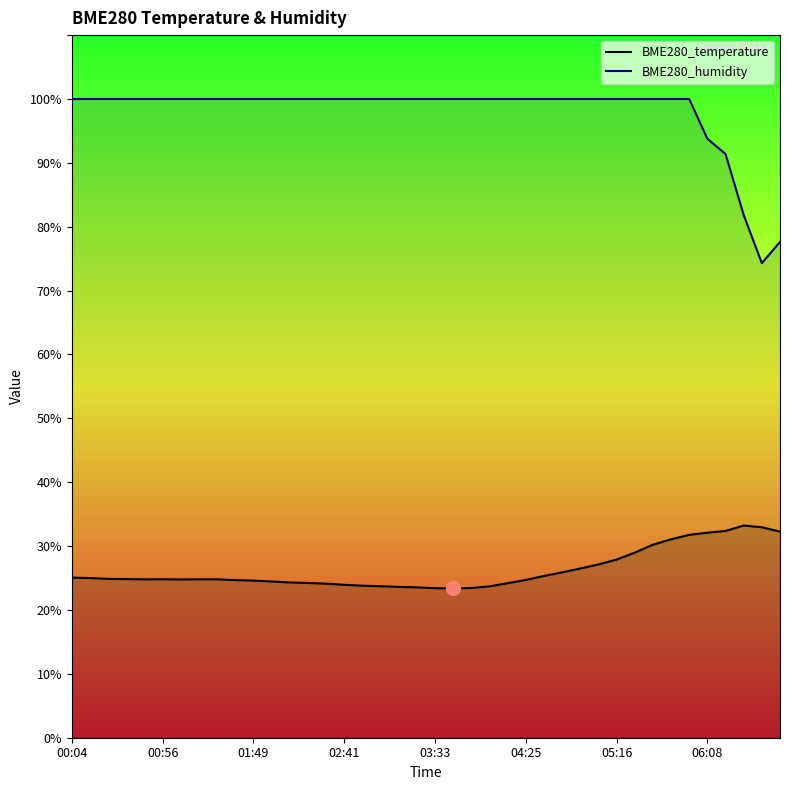

At how many categories does at least one series exceed 51?

40